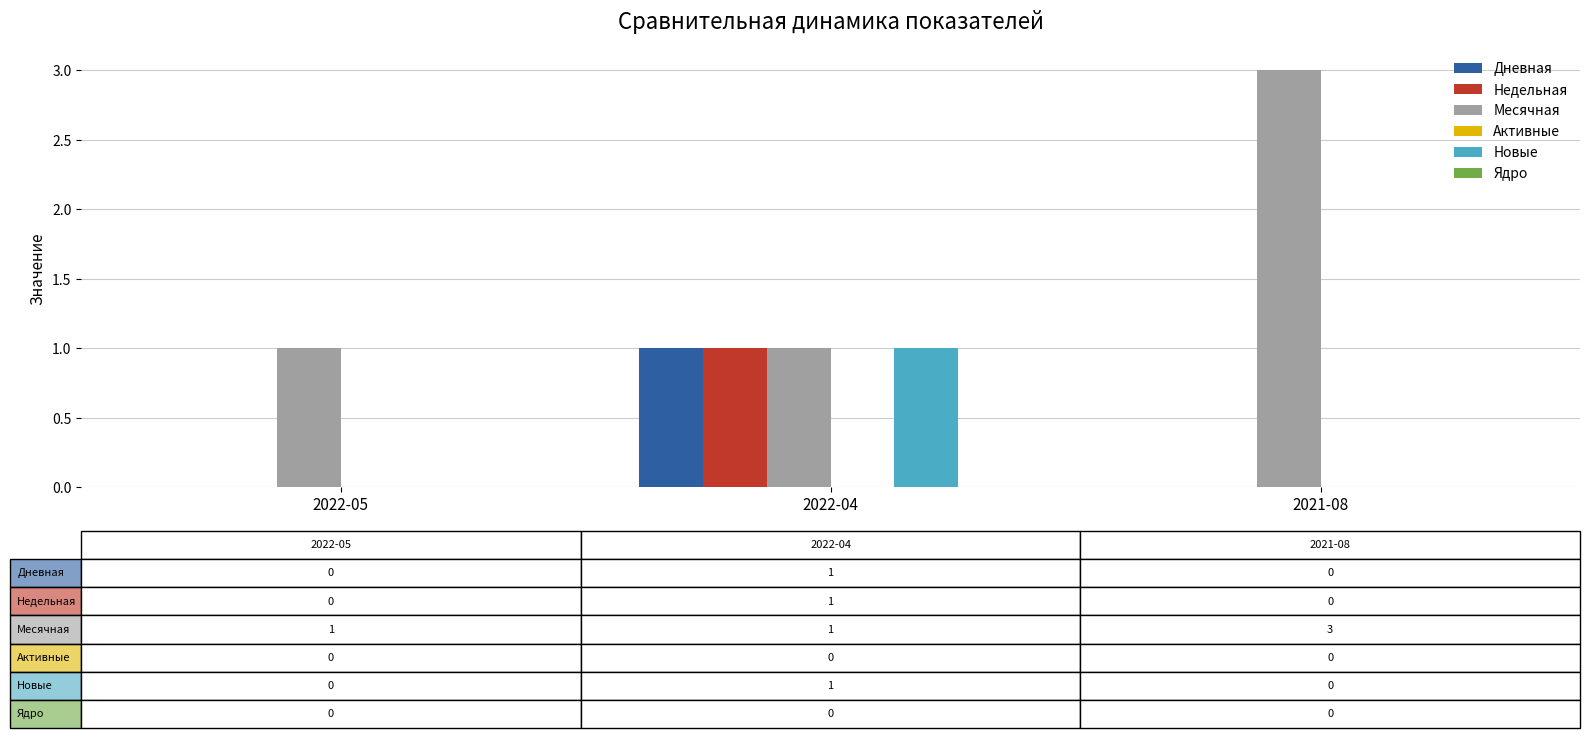

Between 2022-05 and 2021-08, which series saw the biggest shift?

Месячная